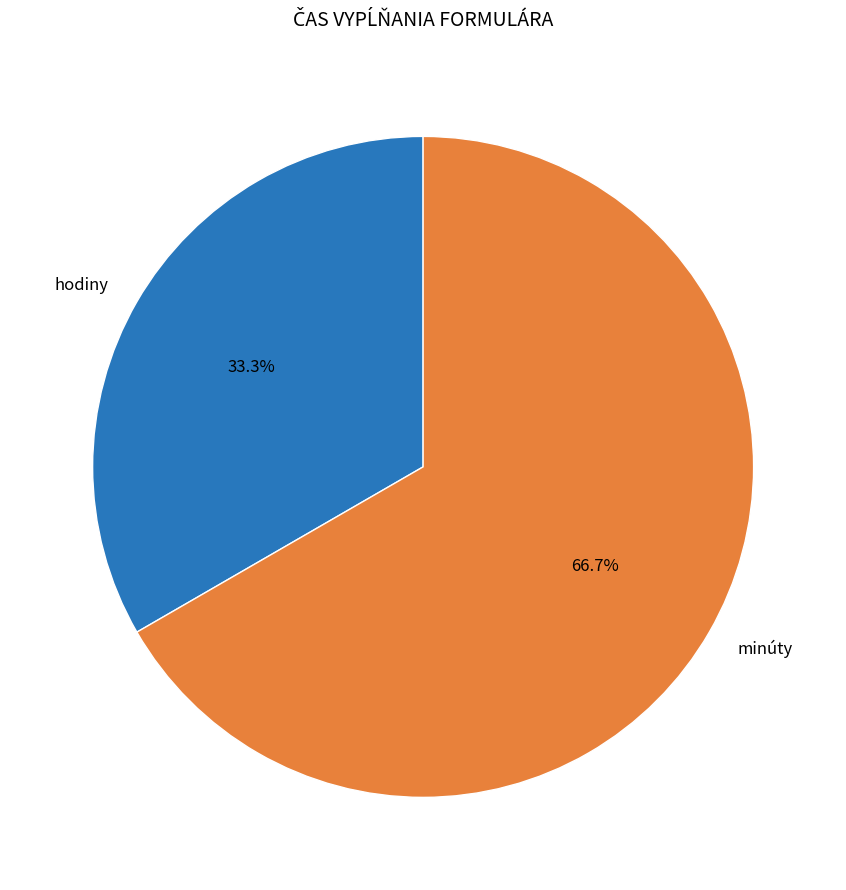

To the nearest percent, what is the average slice percentage?

50%